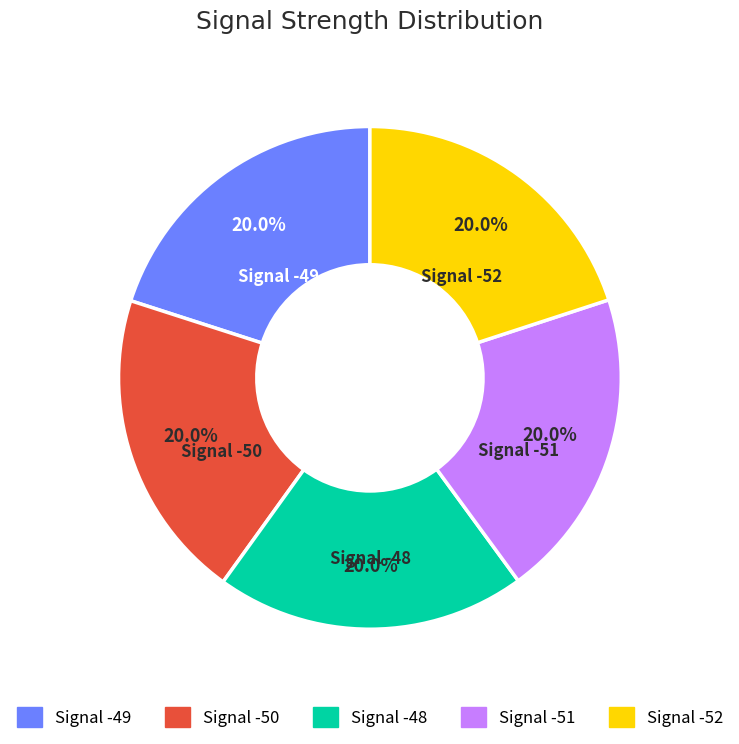

Is it true that Signal -51 is 20% of the pie?

True